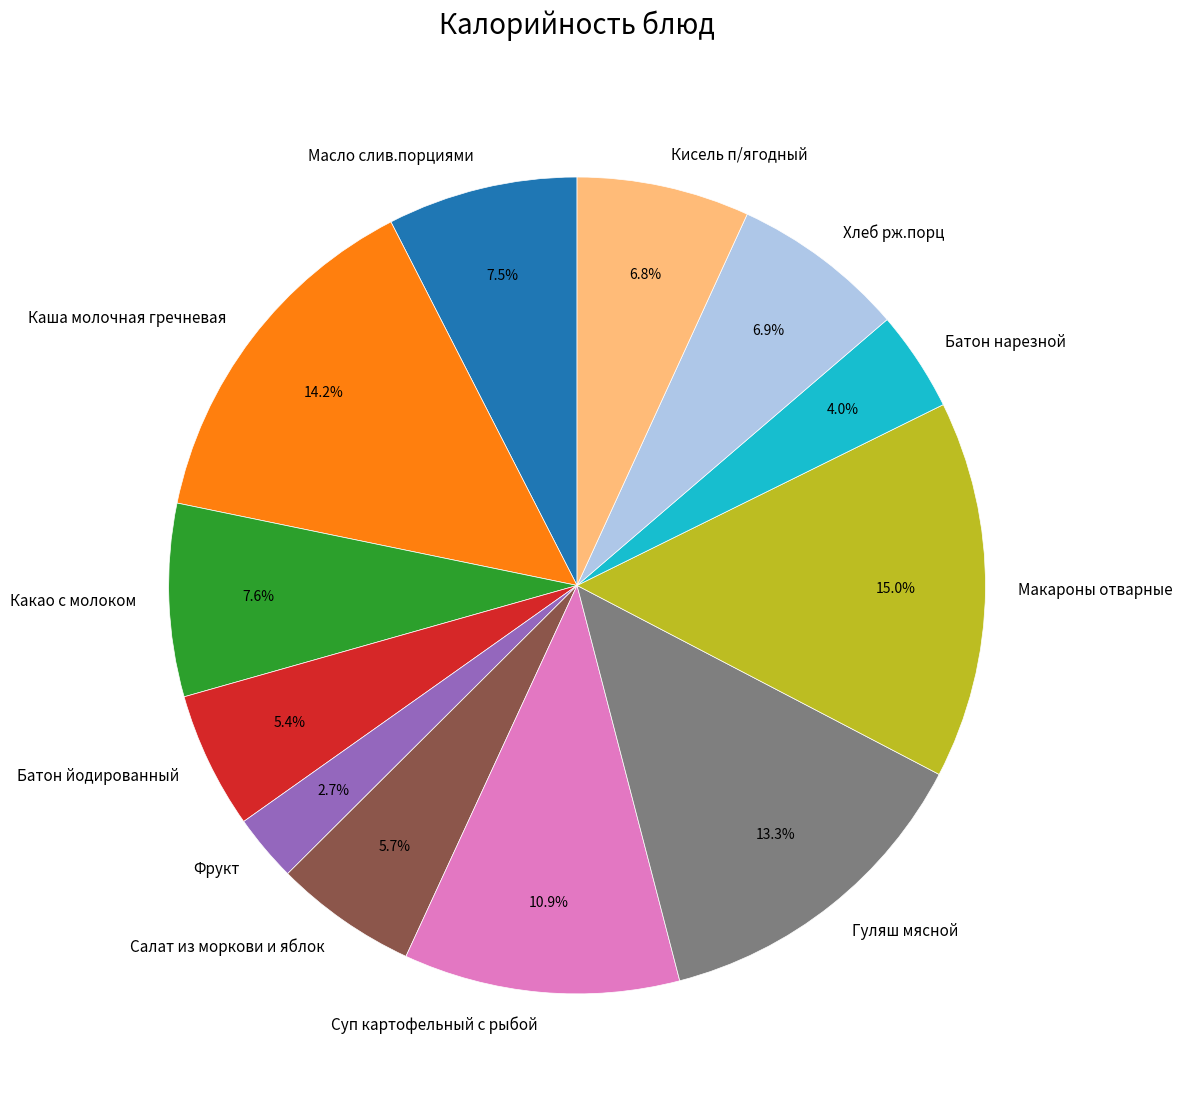

Is there a majority slice in this chart?

No